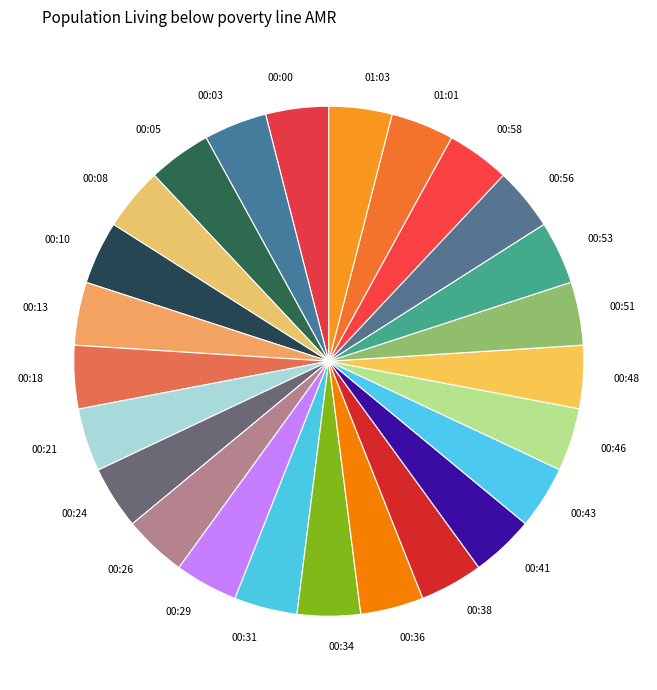

Is 00:13 the majority of the pie?

No